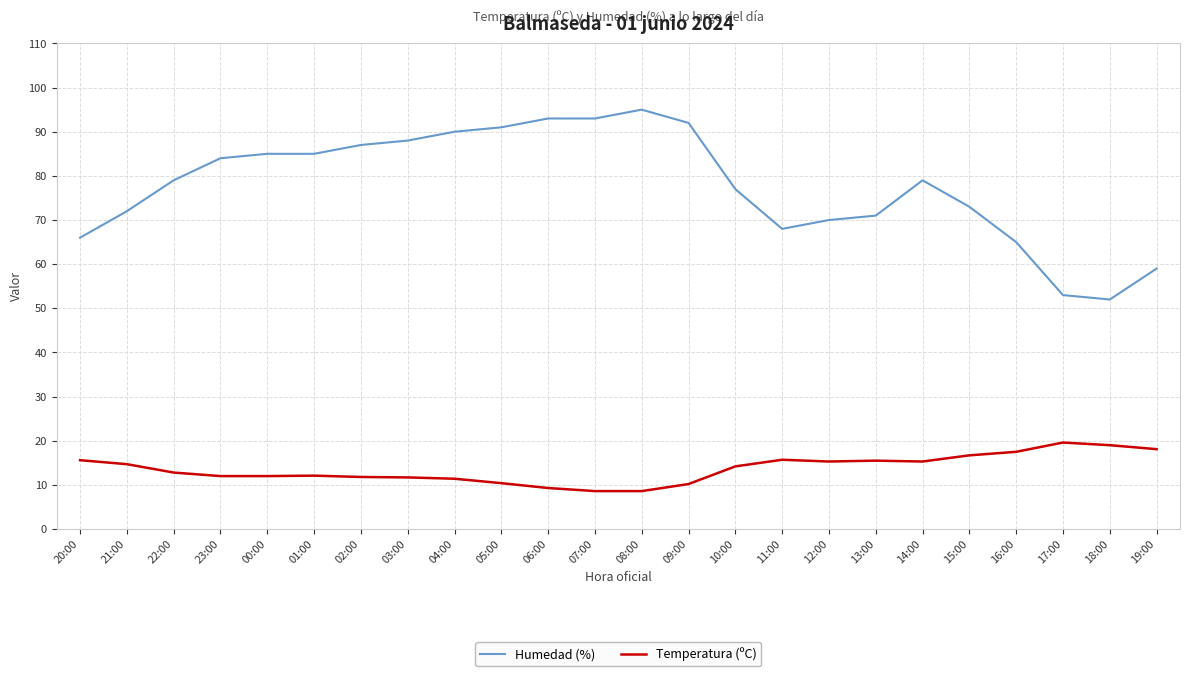

What is the difference between the second highest and second lowest values in the Temperatura (ºC) series?

10.4